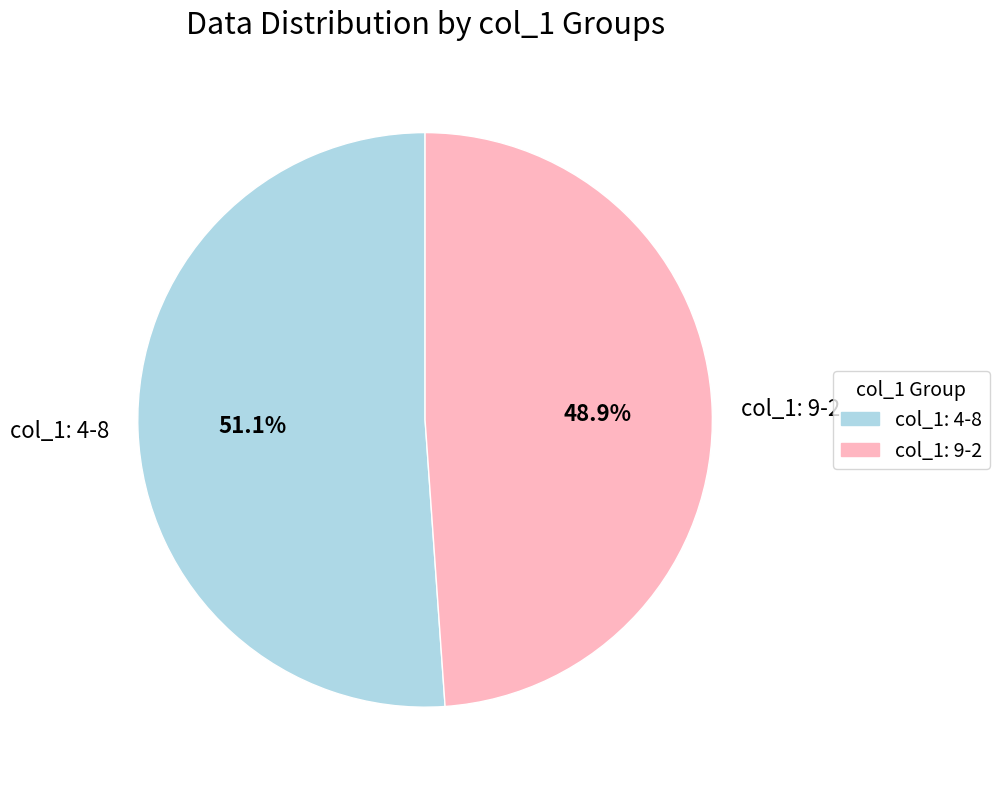

Between col_1: 4-8 and col_1: 9-2, which is larger?

col_1: 4-8